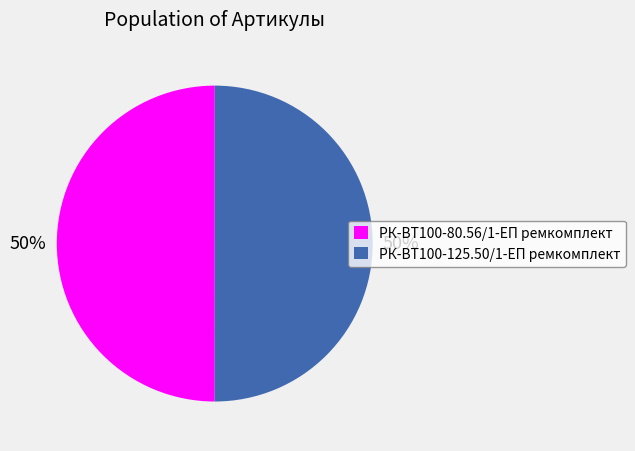

How many slices are in this pie chart?

2